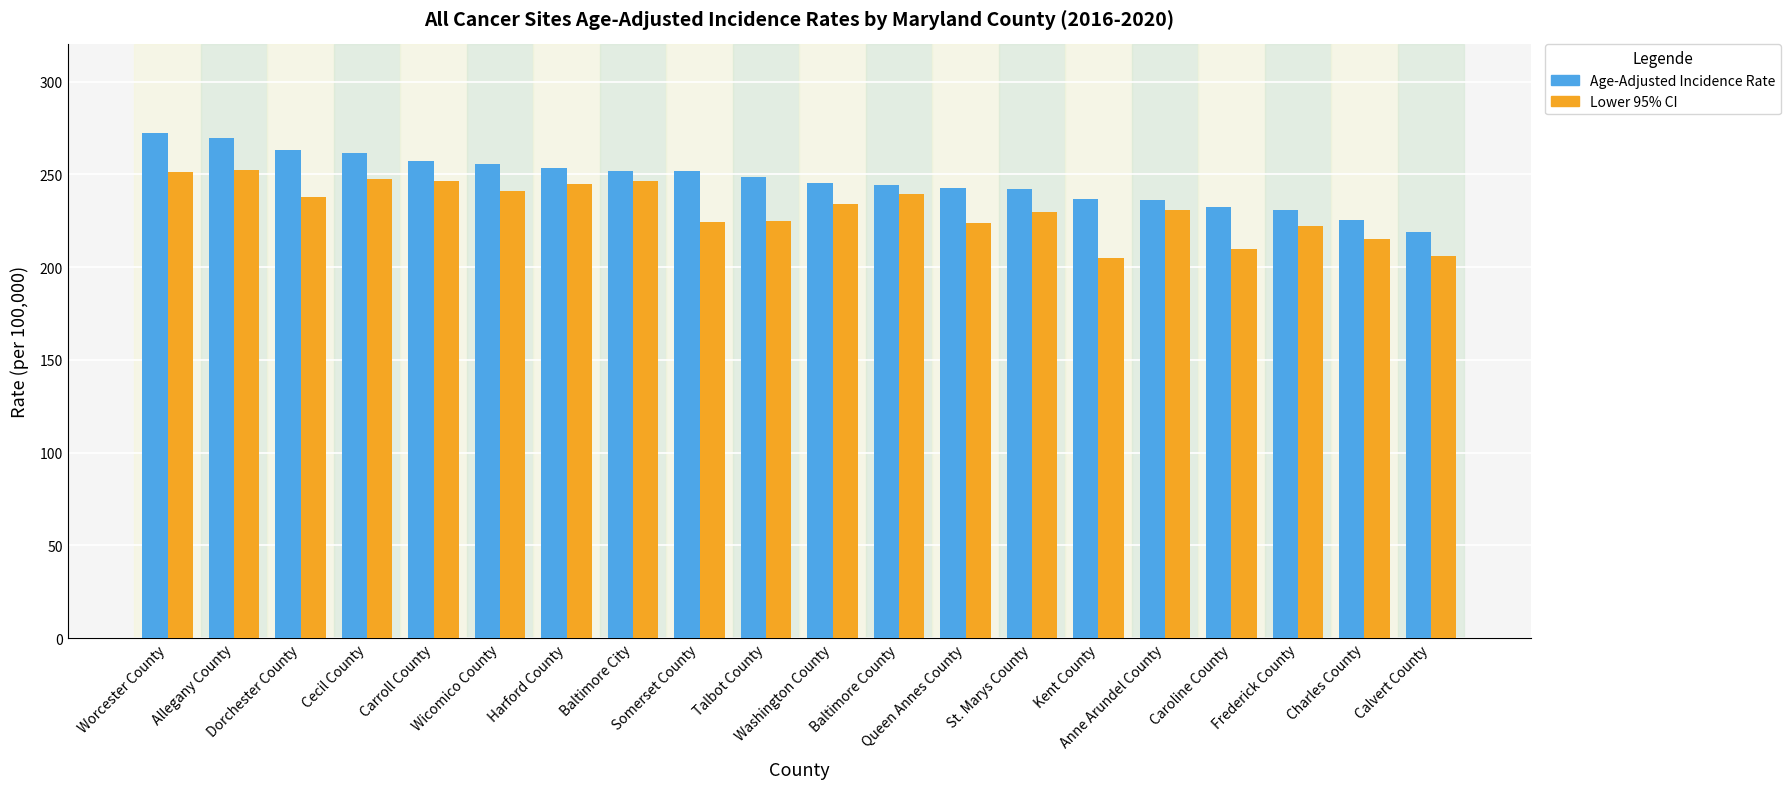

At Carroll County, list the series in order from largest to smallest.

Age-Adjusted Incidence Rate, Lower 95% CI